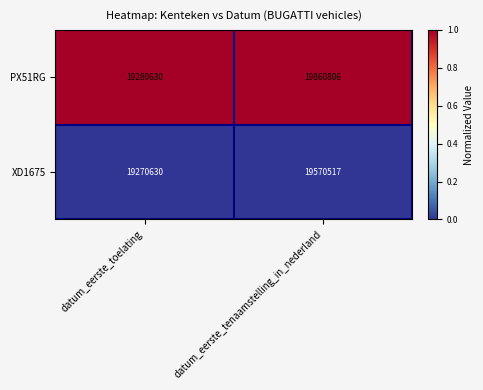

Which series has the largest total across all categories?

PX51RG